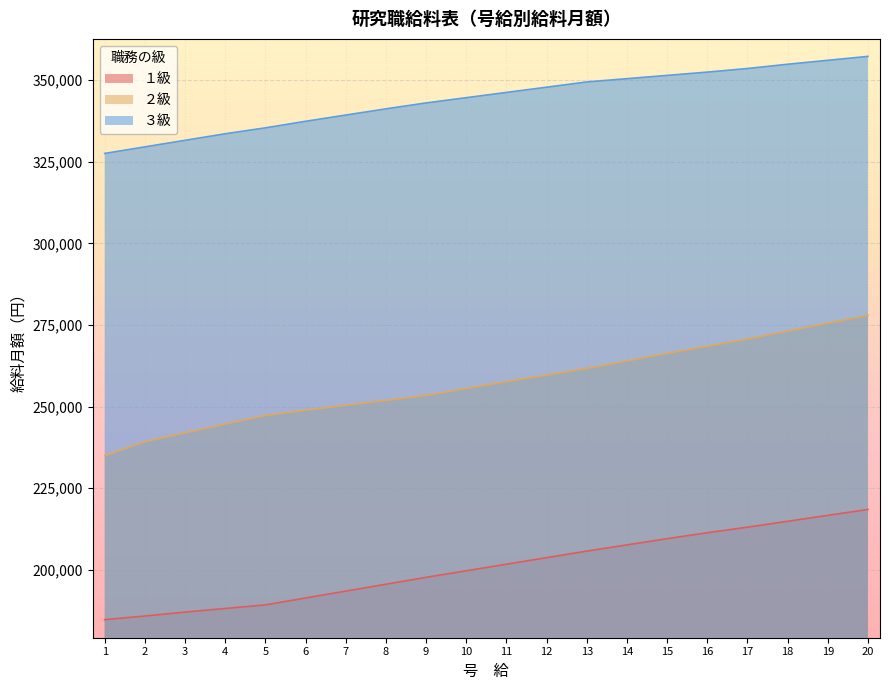

Which category has the highest value in the ２級 series?

20